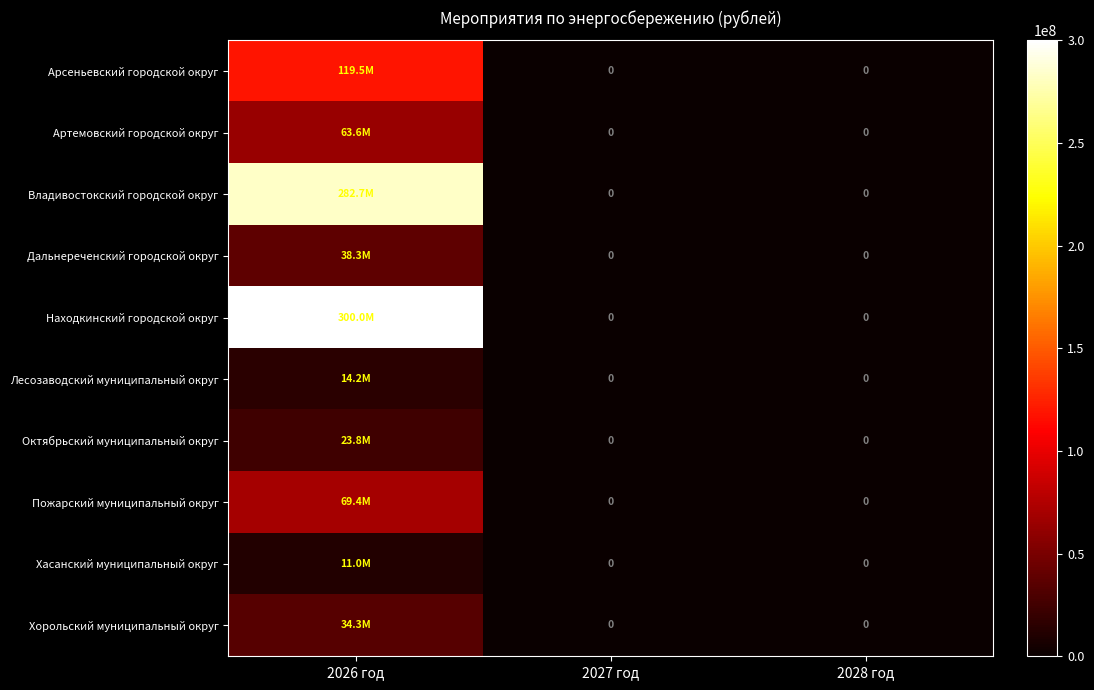

What is the sum of the Пожарский муниципальный округ values at 2026 год and 2028 год?

69439900.0